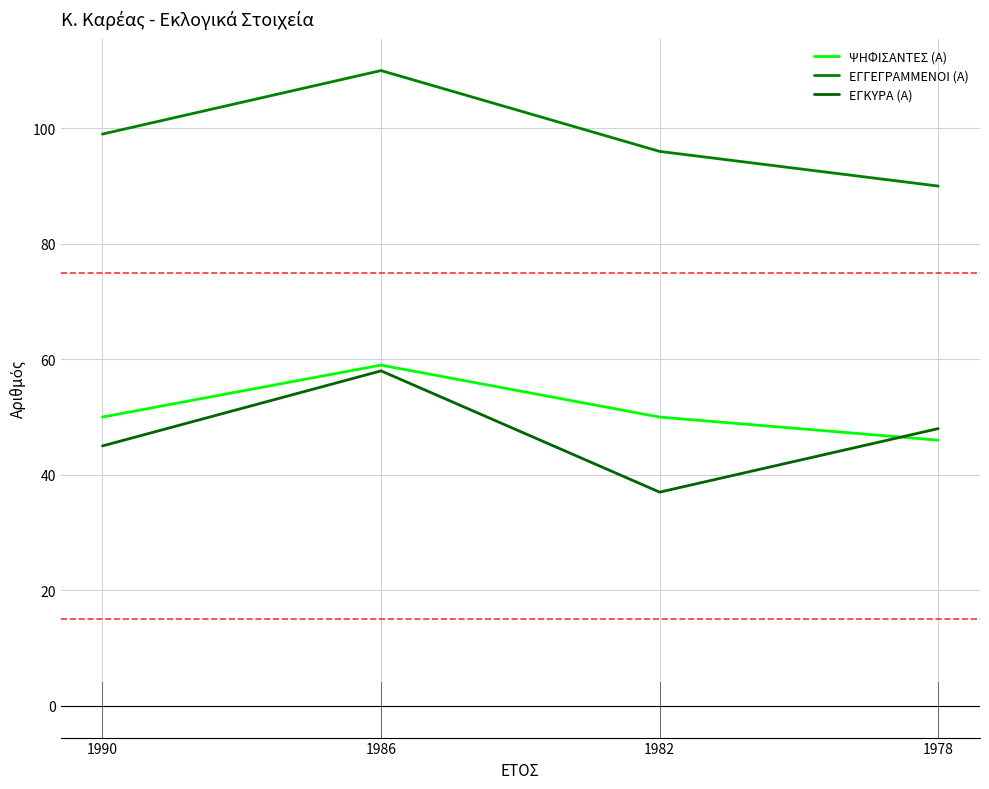

Reading right to left, what are all the values shown in this chart?

ΨΗΦΙΣΑΝΤΕΣ (Α): 1978=46	1982=50	1986=59	1990=50
ΕΓΓΕΓΡΑΜΜΕΝΟΙ (Α): 1978=90	1982=96	1986=110	1990=99
ΕΓΚΥΡΑ (Α): 1978=48	1982=37	1986=58	1990=45